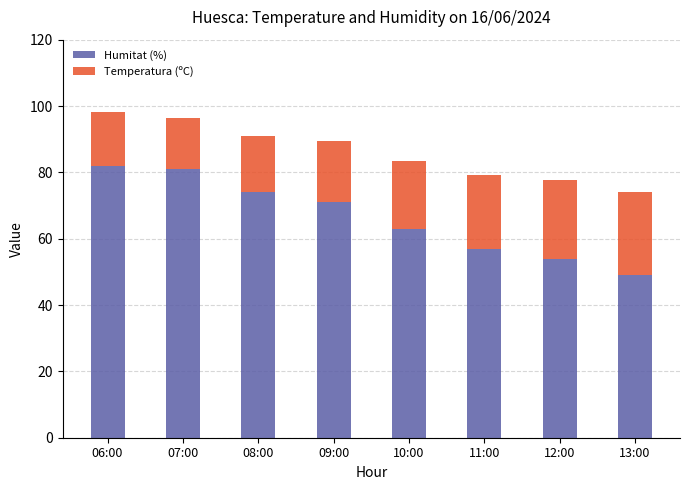

The value of Humitat (%) at 10:00 is 95.4. True or false?

False